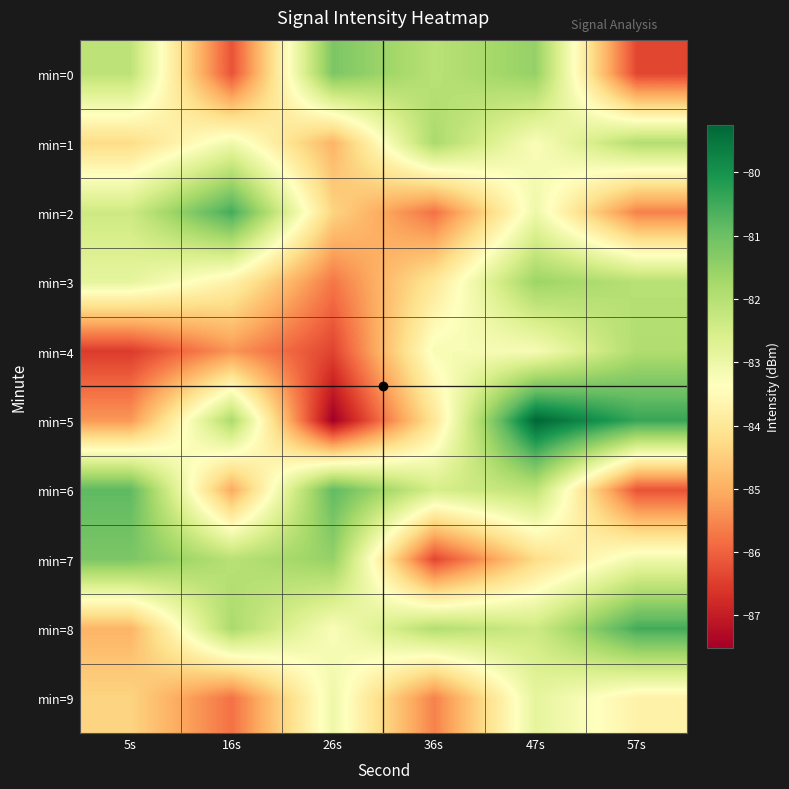

What is the total value across all series at 26s?

-838.8